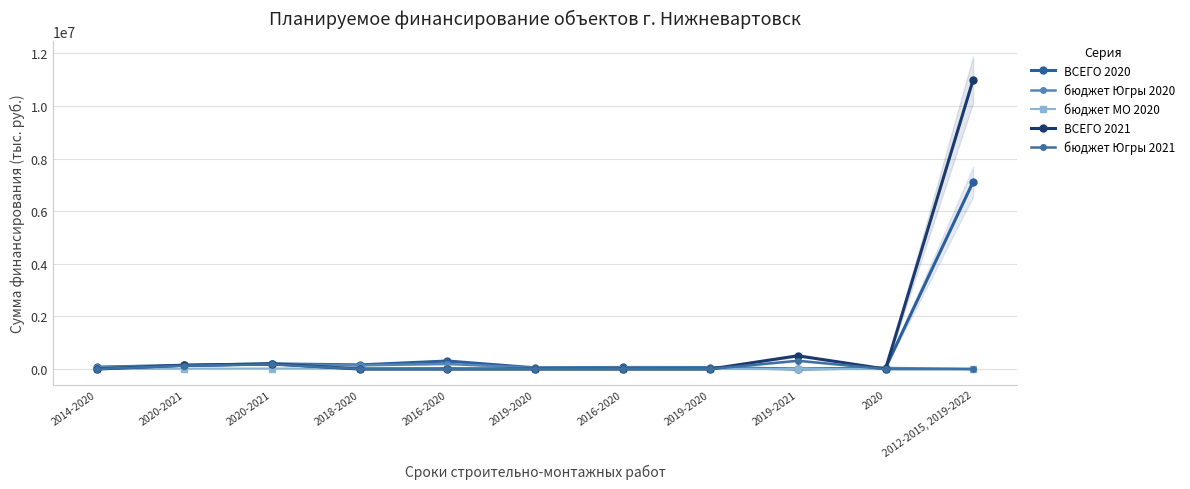

What is the label of the 7th point from the right?

2016-2020